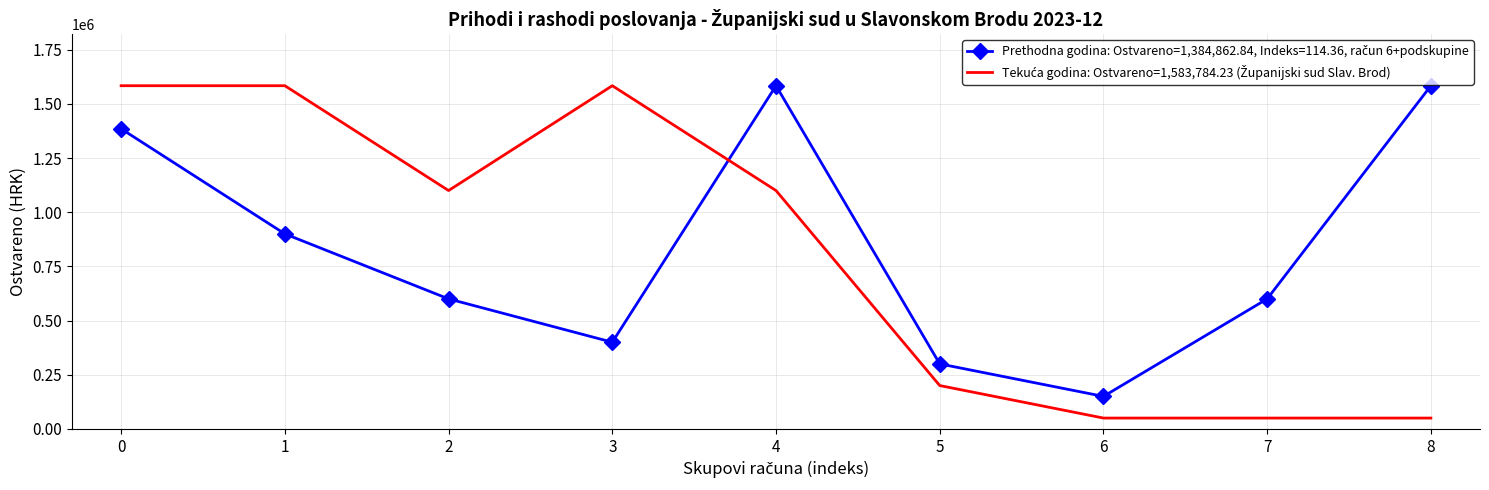

What is the maximum value shown in the chart?

1583784.2